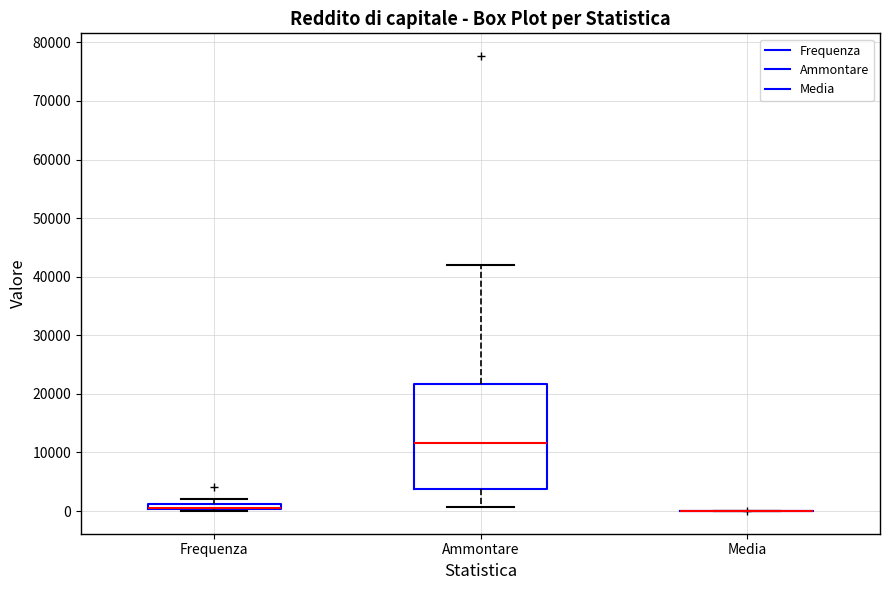

Where is the upper edge of the box for Frequenza on the y-axis? The values are not printed on the chart, so give them approximately, as read against the axis.

1000